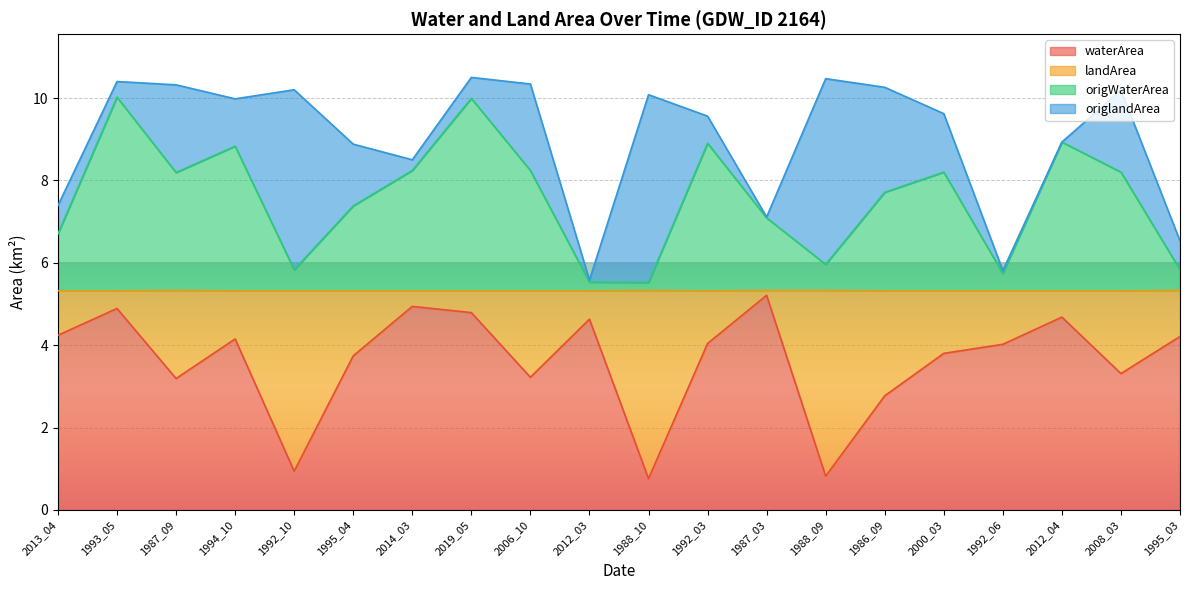

What is the total value across all series at 2008_03?

10.2